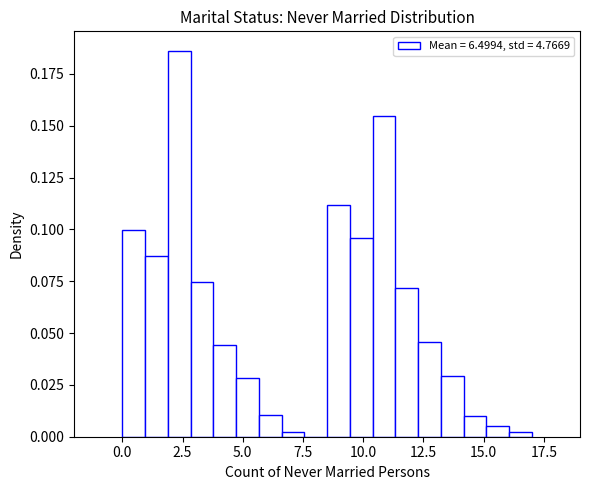

Read against the x-axis, roughly where is the centre of the tallest bar?

2.5